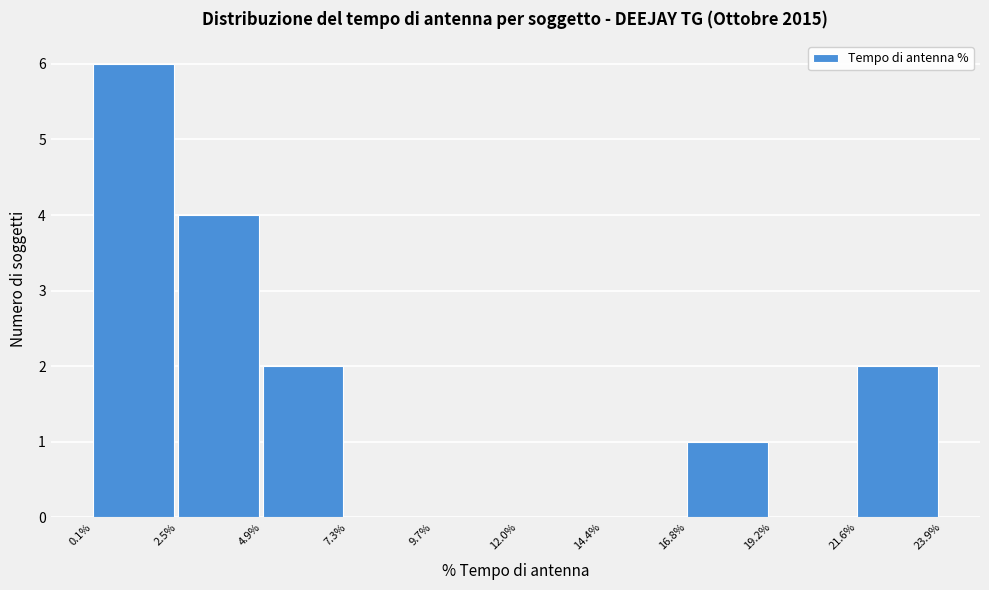

Over which range of the x-axis is the bar tallest?

0.1% to 2.5%